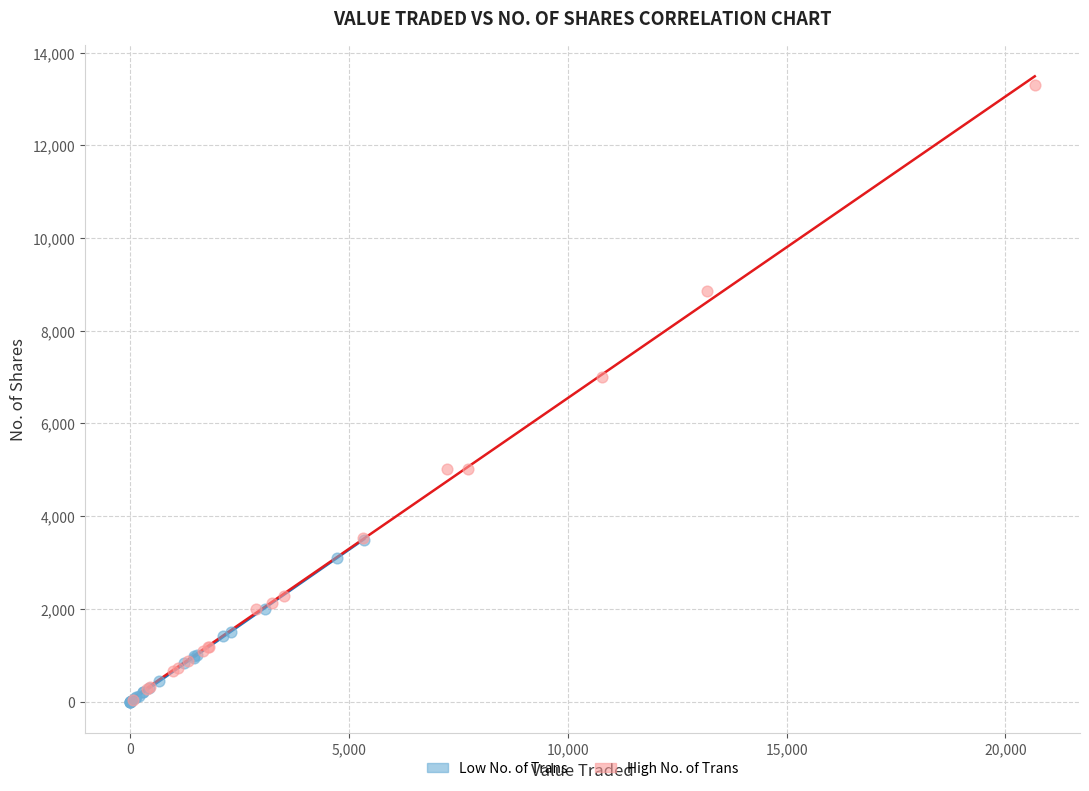

What are all the series names shown in the legend?

Low No. of Trans, High No. of Trans